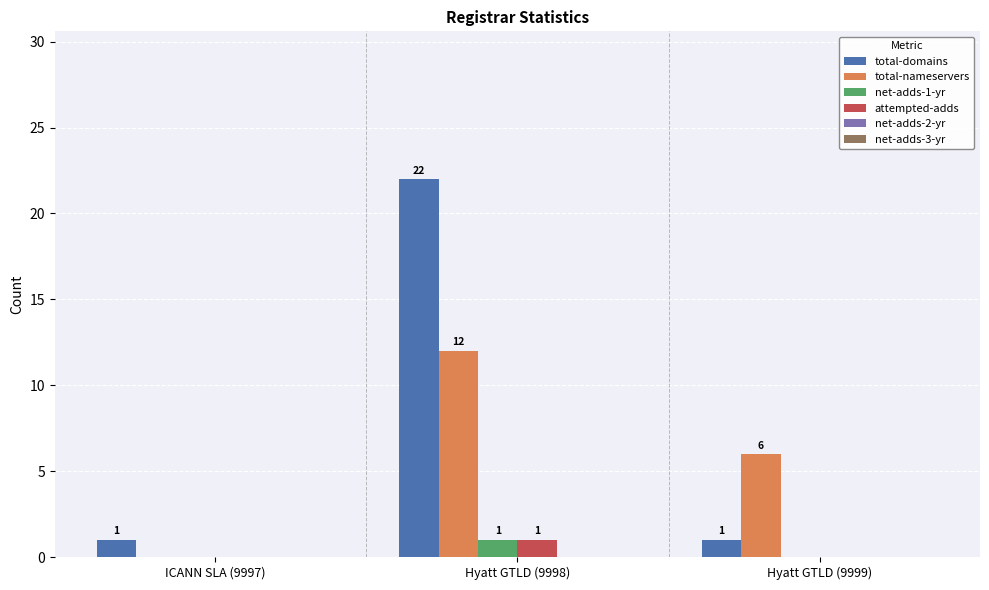

Rank the series at Hyatt GTLD (9999) from lowest to highest value.

net-adds-1-yr, attempted-adds, net-adds-2-yr, net-adds-3-yr, total-domains, total-nameservers